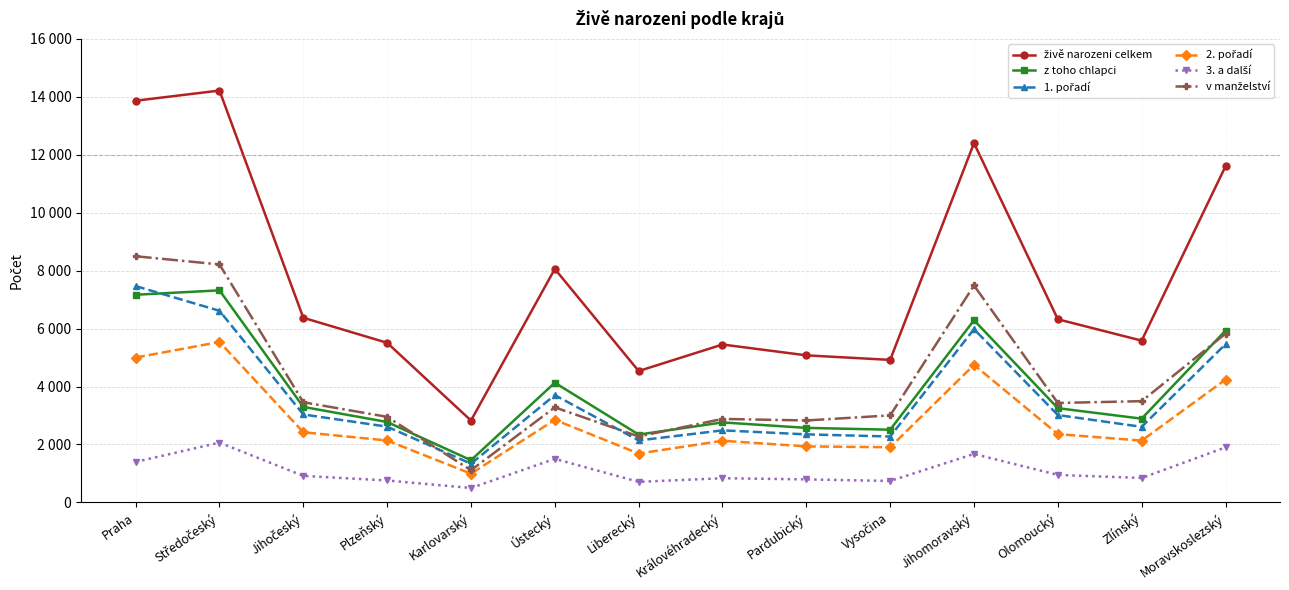

Where is the first local minimum for 1. pořadí?

Karlovarský